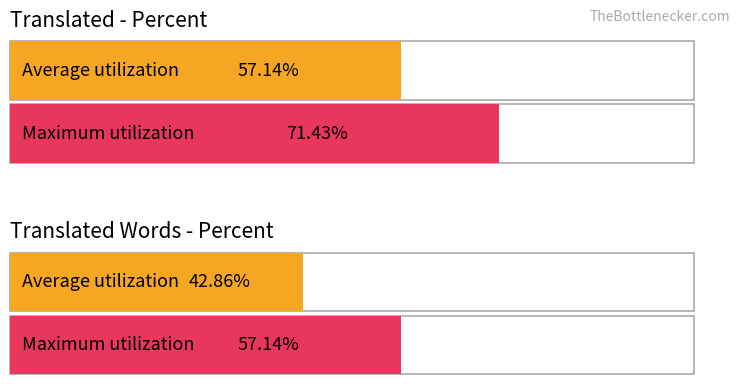

Which series has the largest range (max minus min)?

translated_percent